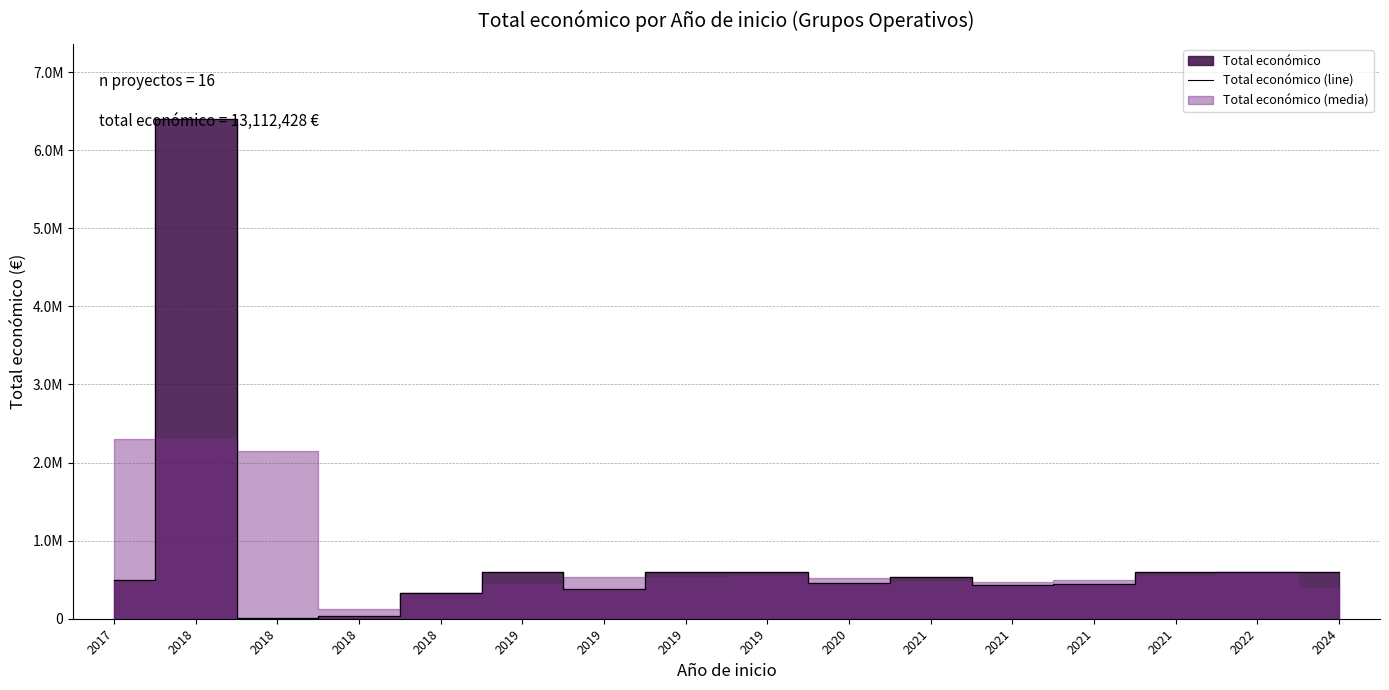

Which label corresponds to the largest value in the chart?

2018